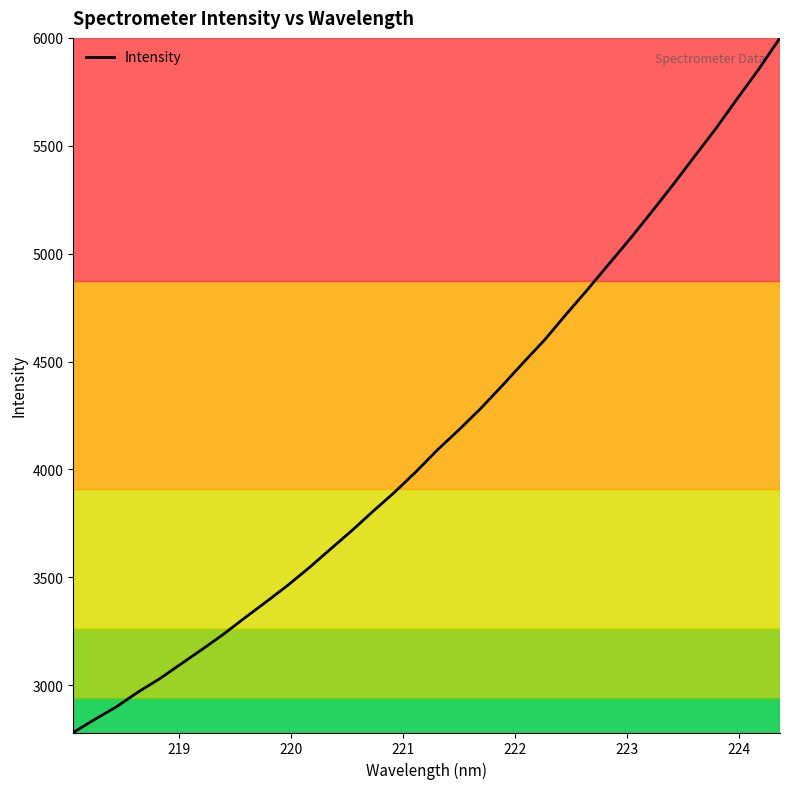

Is this an area chart (filled region under the line)?

No